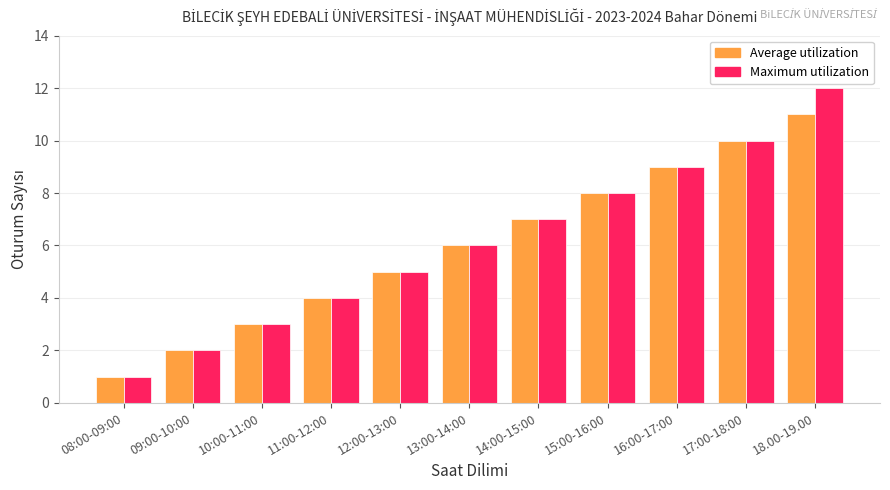

What is the label of the 9th bar from the right?

10:00-11:00